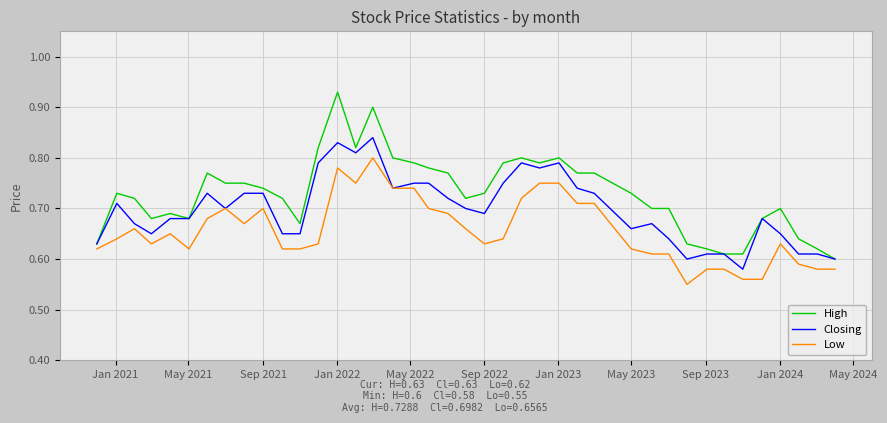

List the series in order of their overall mean, lowest first.

Low, Closing, High